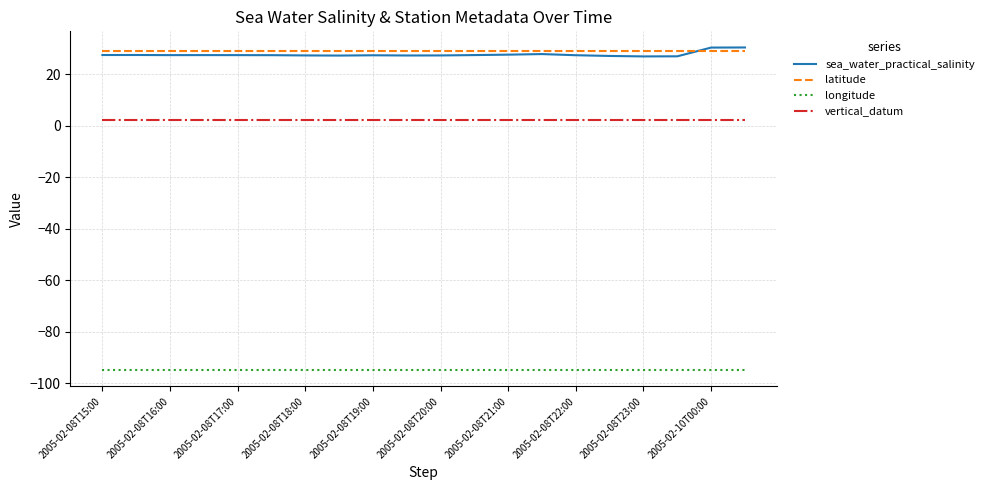

What is the maximum value for latitude?

29.0